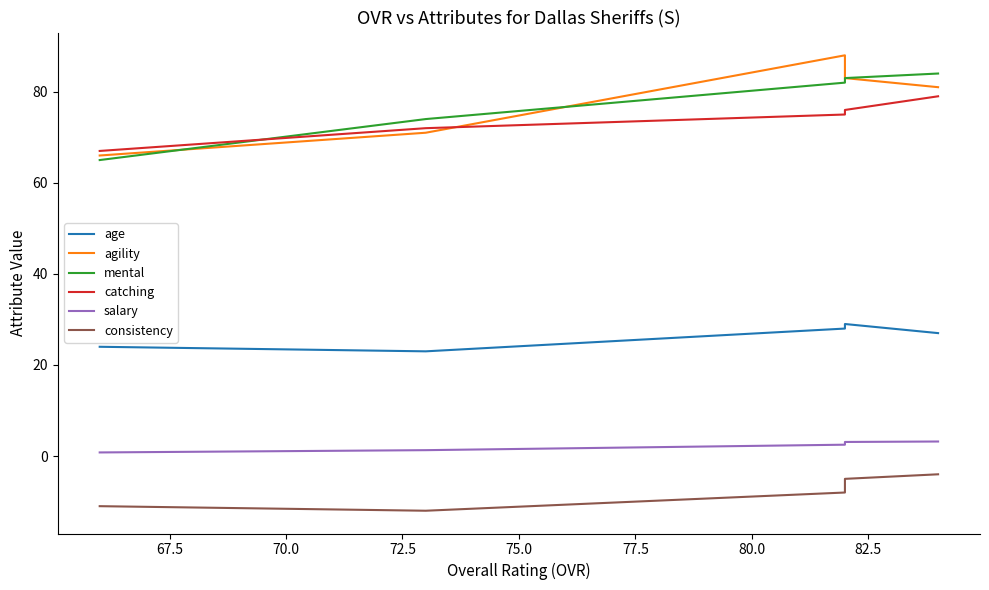

Which series has the largest range (max minus min)?

agility